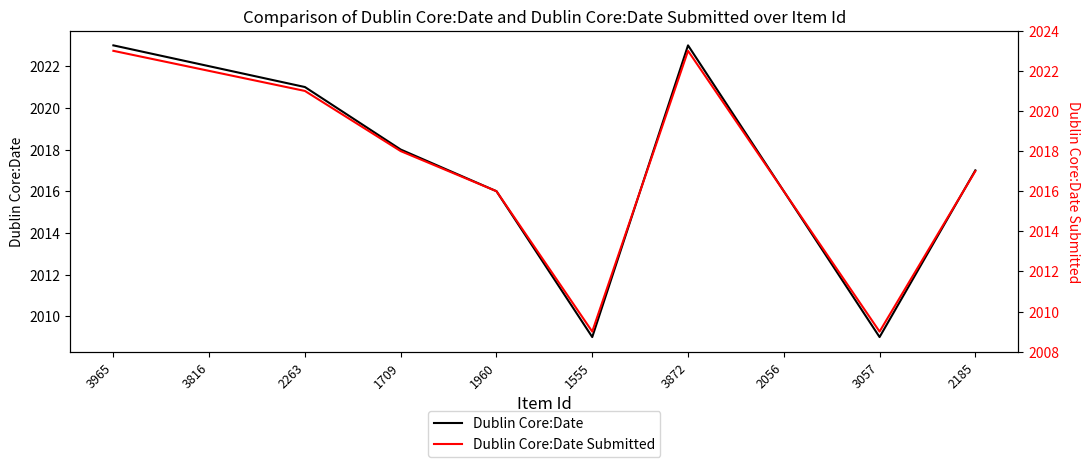

Is it true that Dublin Core:Date equals 2018 at 1709?

True